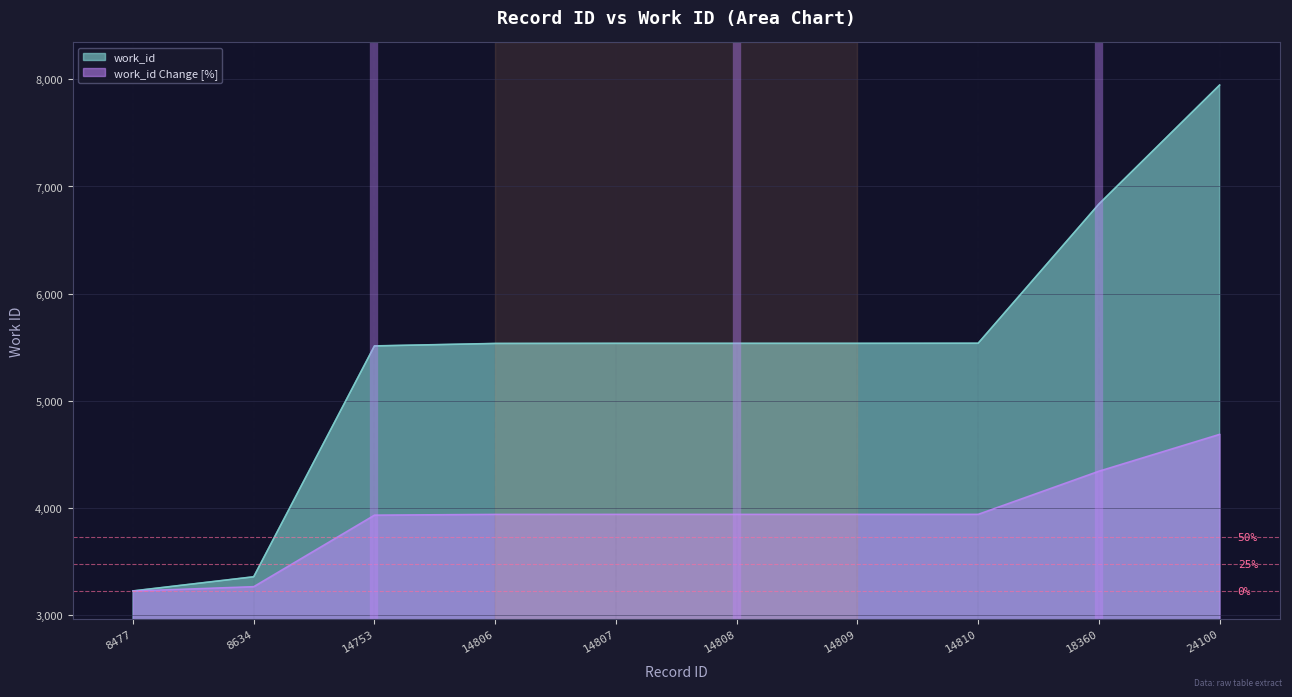

What is the difference between the values at 14806 and 14807?

1